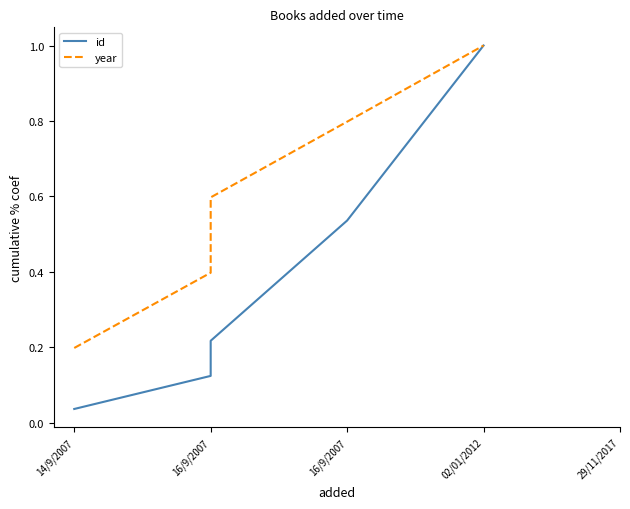

List the series in order of their overall mean, lowest first.

id, year